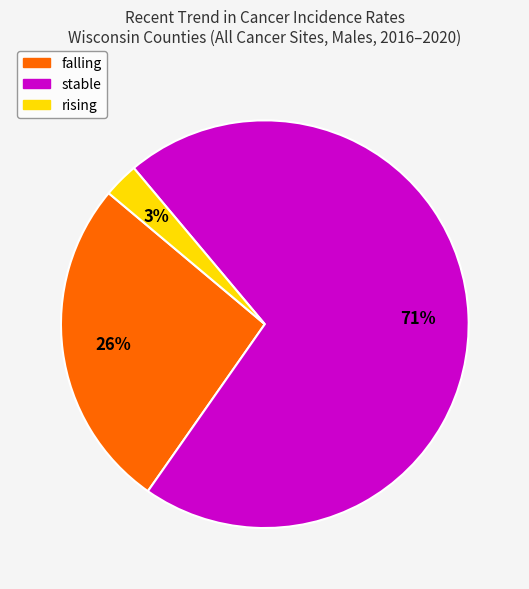

To the nearest percent, what is the average slice percentage?

33%